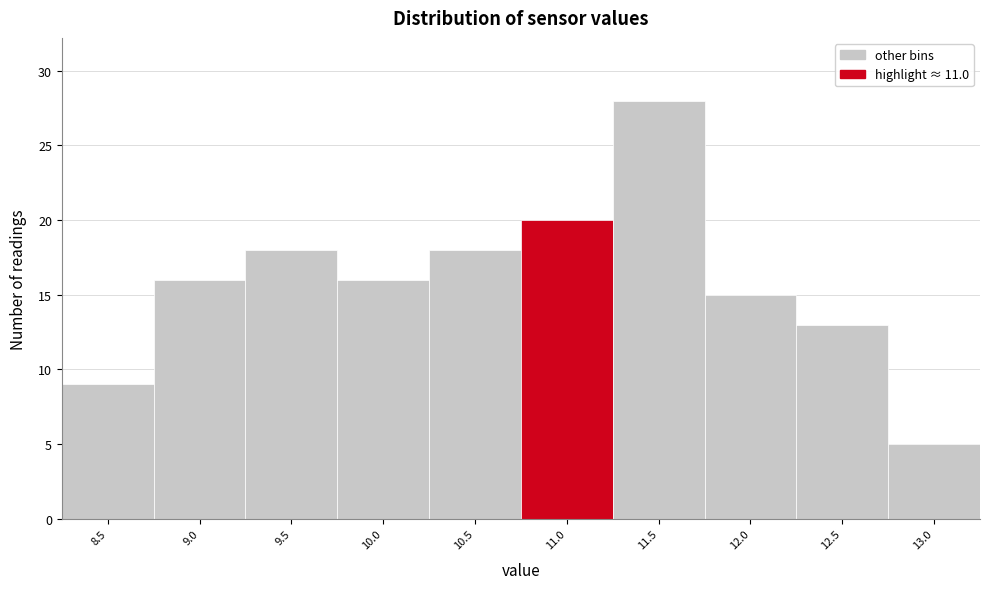

Reading right to left, transcribe all the data shown in this chart.

13.0=5	12.5=13	12.0=15	11.5=28	11.0=20	10.5=18	10.0=16	9.5=18	9.0=16	8.5=9